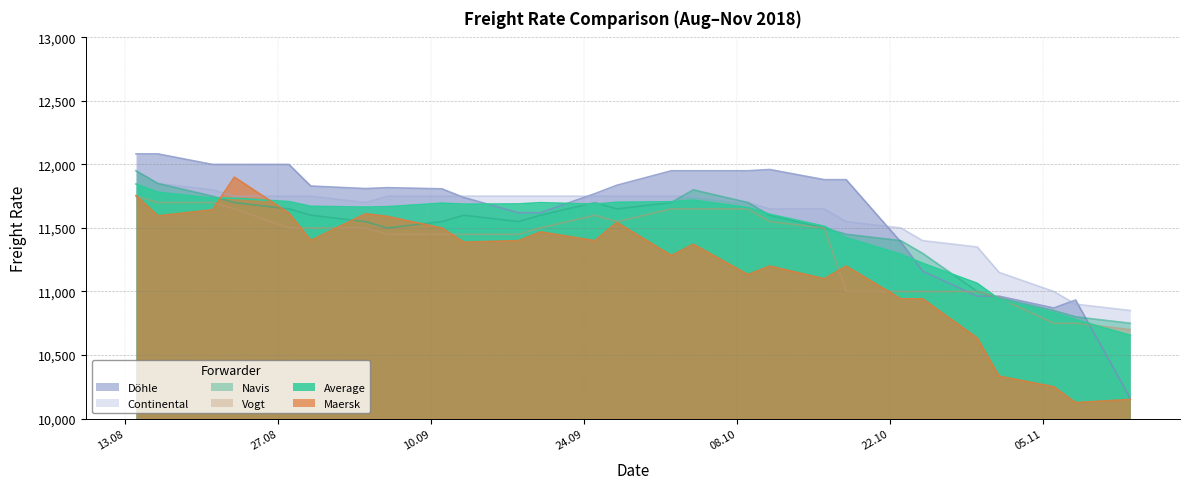

Where do Döhle and Continental first cross each other?

11.09.2018 and 13.09.2018